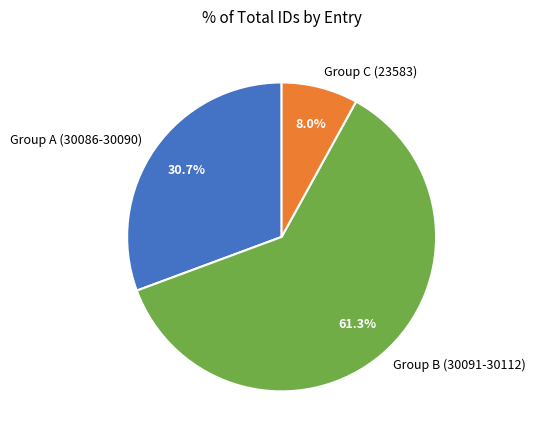

Do Group A (30086-30090) and Group C (23583) together represent more than half of the pie?

No